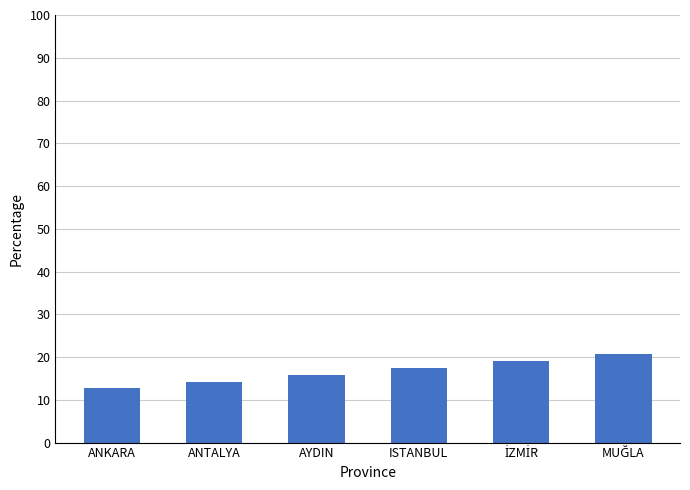

What is the maximum value shown in the chart?

20.6